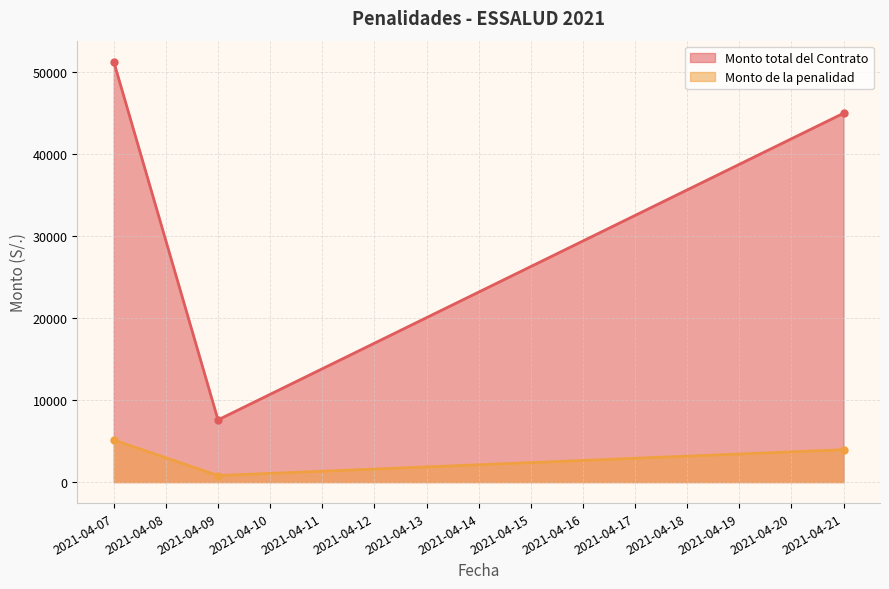

True or false: Monto total del Contrato and Monto de la penalidad cross at least once.

False